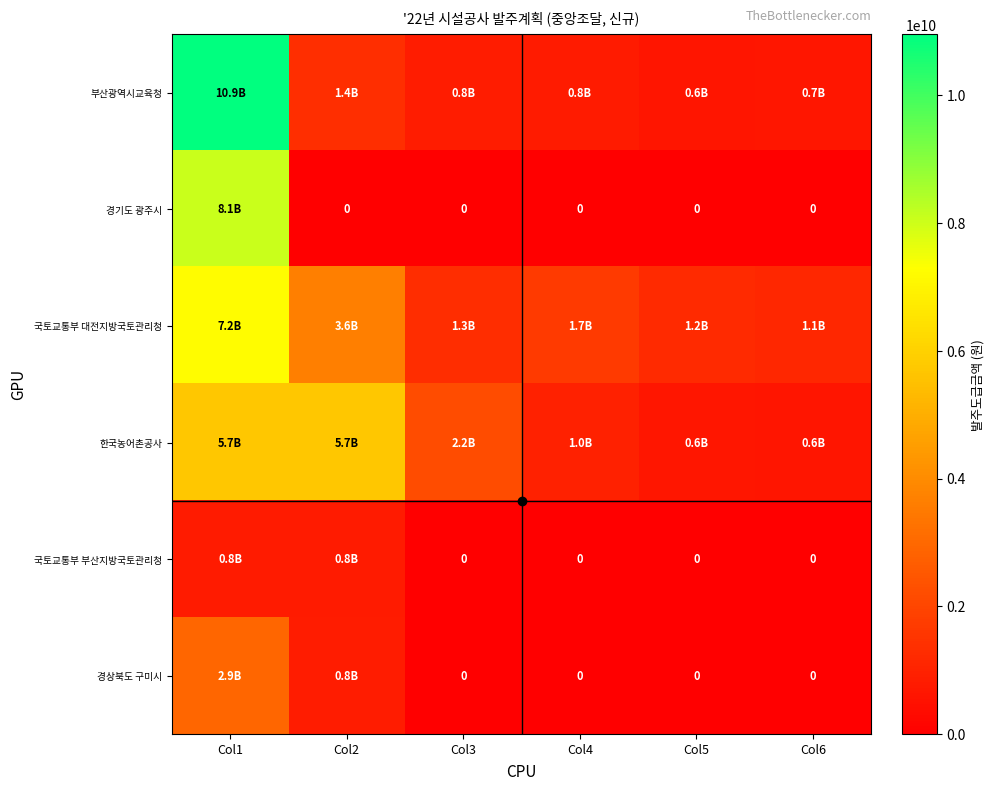

How many data points does each series have?

6